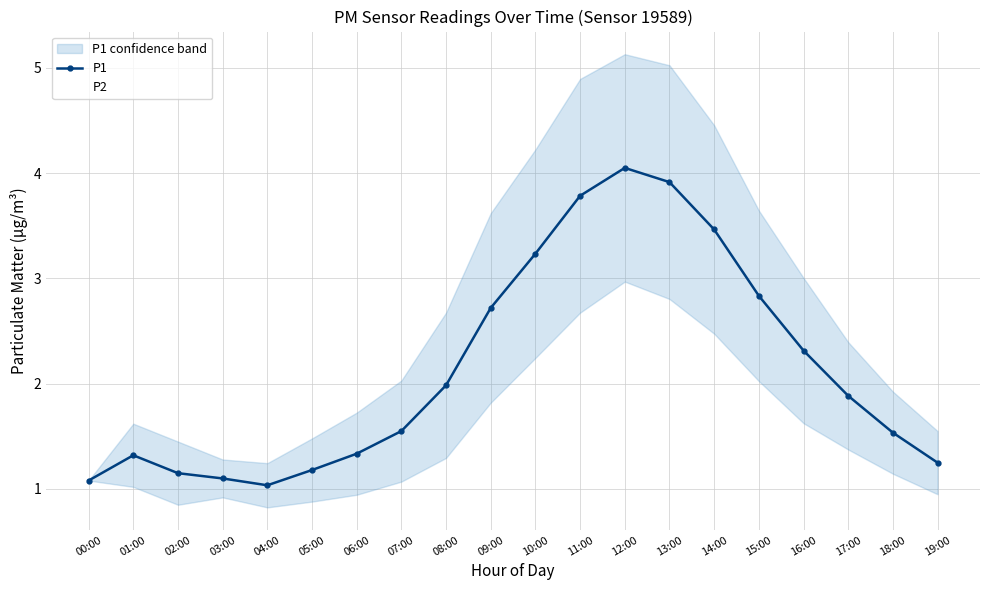

What is the lowest value of the P1 series?

1.0